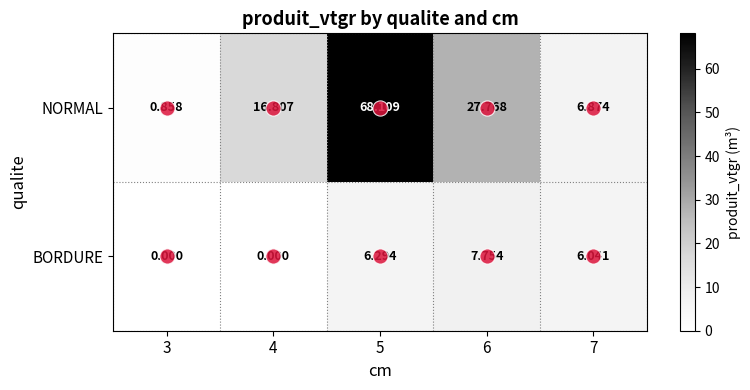

At which category does the chart reach its peak across all series?

5